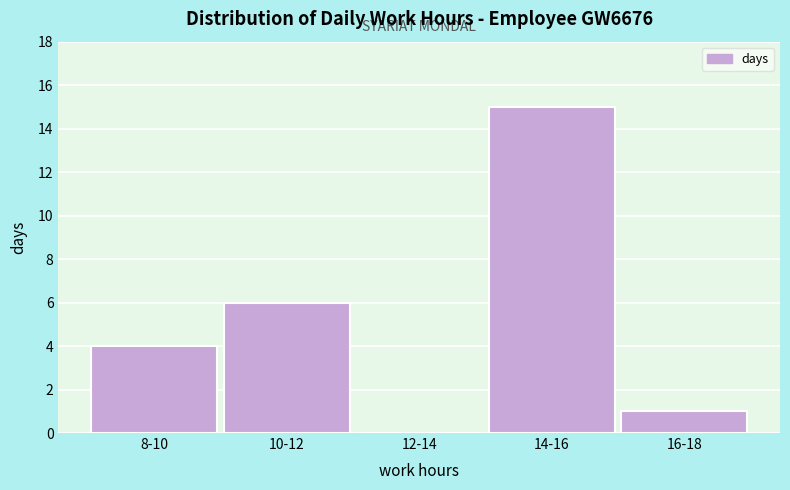

Reading right to left, transcribe all the data shown in this chart.

16-18=1	14-16=15	12-14=0	10-12=6	8-10=4